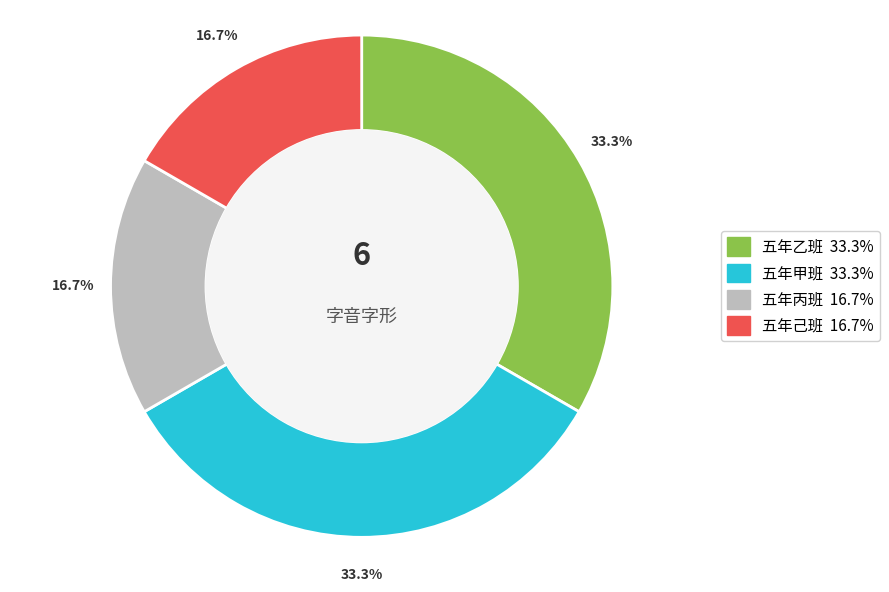

How many slices are in this pie chart?

4